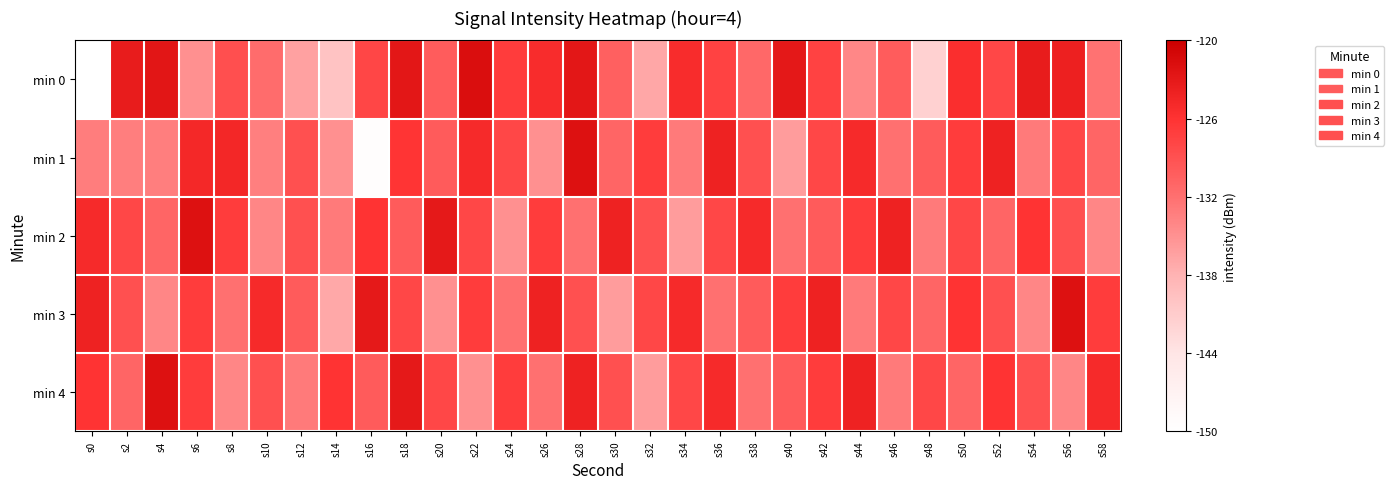

Reading left to right, extract all data points from this chart.

min 0: s0=0.0	s2=0.9	s4=0.9	s6=0.5	s8=0.7	s10=0.6	s12=0.4	s14=0.3	s16=0.7	s18=0.9	s20=0.7	s22=0.9	s24=0.8	s26=0.8	s28=0.9	s30=0.6	s32=0.4	s34=0.8	s36=0.7	s38=0.6	s40=0.9	s42=0.7	s44=0.5	s46=0.7	s48=0.3	s50=0.8	s52=0.7	s54=0.9	s56=0.9	s58=0.6
min 1: s0=0.6	s2=0.6	s4=0.6	s6=0.8	s8=0.8	s10=0.6	s12=0.7	s14=0.5	s16=0.0	s18=0.8	s20=0.7	s22=0.8	s24=0.7	s26=0.5	s28=0.9	s30=0.6	s32=0.8	s34=0.6	s36=0.9	s38=0.7	s40=0.5	s42=0.7	s44=0.8	s46=0.6	s48=0.7	s50=0.8	s52=0.9	s54=0.6	s56=0.7	s58=0.6
min 2: s0=0.8	s2=0.7	s4=0.6	s6=0.9	s8=0.8	s10=0.5	s12=0.7	s14=0.6	s16=0.8	s18=0.7	s20=0.9	s22=0.7	s24=0.5	s26=0.8	s28=0.6	s30=0.9	s32=0.7	s34=0.5	s36=0.7	s38=0.8	s40=0.6	s42=0.7	s44=0.8	s46=0.9	s48=0.6	s50=0.7	s52=0.6	s54=0.8	s56=0.7	s58=0.5
min 3: s0=0.9	s2=0.7	s4=0.5	s6=0.8	s8=0.6	s10=0.8	s12=0.7	s14=0.4	s16=0.9	s18=0.7	s20=0.5	s22=0.8	s24=0.6	s26=0.9	s28=0.7	s30=0.5	s32=0.7	s34=0.8	s36=0.6	s38=0.7	s40=0.8	s42=0.9	s44=0.6	s46=0.7	s48=0.6	s50=0.8	s52=0.7	s54=0.5	s56=0.9	s58=0.8
min 4: s0=0.8	s2=0.6	s4=0.9	s6=0.8	s8=0.5	s10=0.7	s12=0.6	s14=0.8	s16=0.7	s18=0.9	s20=0.7	s22=0.5	s24=0.8	s26=0.6	s28=0.9	s30=0.7	s32=0.5	s34=0.7	s36=0.8	s38=0.6	s40=0.7	s42=0.8	s44=0.9	s46=0.6	s48=0.7	s50=0.6	s52=0.8	s54=0.7	s56=0.5	s58=0.8